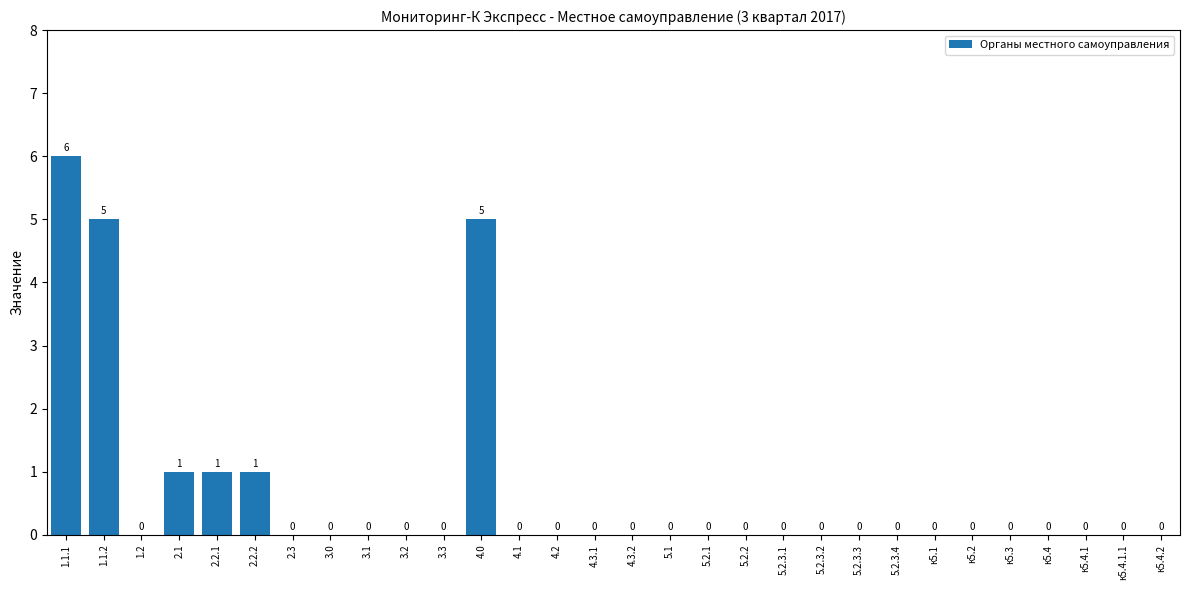

Reading left to right, extract all data points from this chart.

1.1.1=6	1.1.2=5	1.2=0	2.1=1	2.2.1=1	2.2.2=1	2.3=0	3.0=0	3.1=0	3.2=0	3.3=0	4.0=5	4.1=0	4.2=0	4.3.1=0	4.3.2=0	5.1=0	5.2.1=0	5.2.2=0	5.2.3.1=0	5.2.3.2=0	5.2.3.3=0	5.2.3.4=0	к5.1=0	к5.2=0	к5.3=0	к5.4=0	к5.4.1=0	к5.4.1.1=0	к5.4.2=0